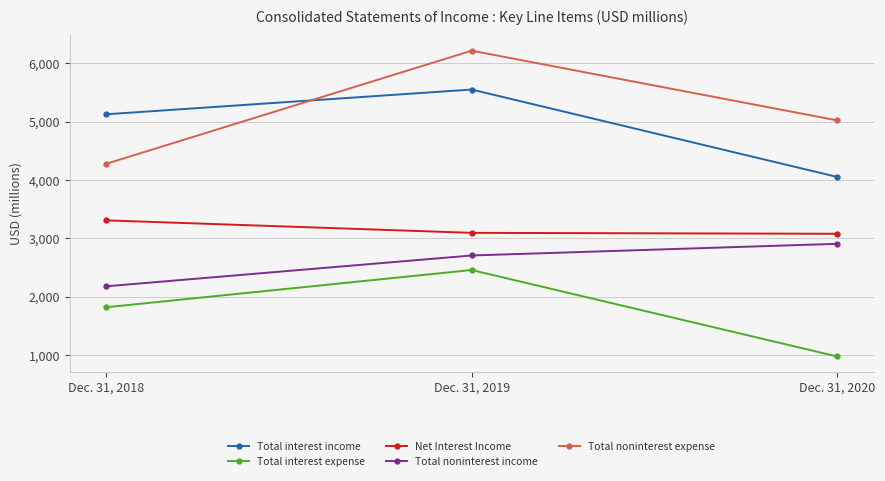

At which category is the sum across all series the highest?

Dec. 31, 2019